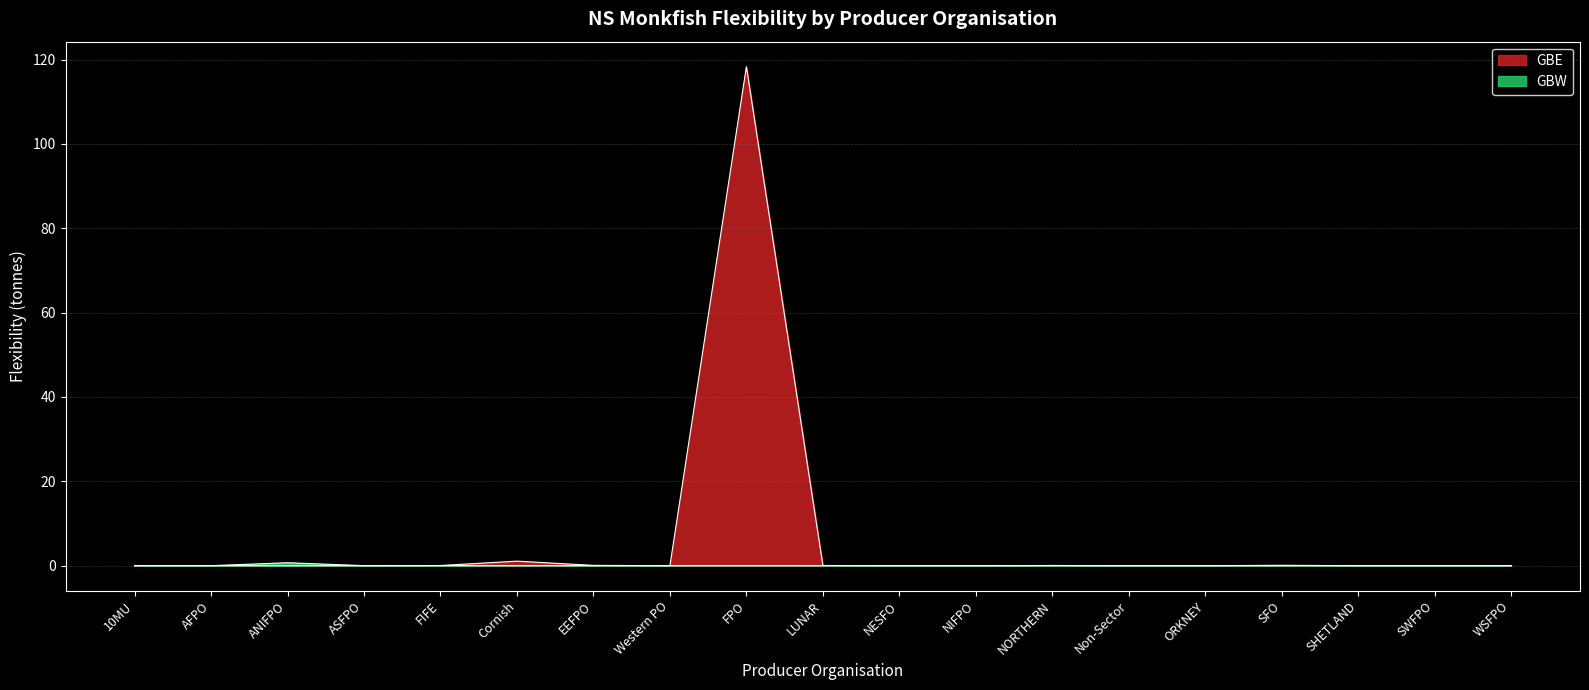

True or false: GBW and GBE intersect in this chart.

False